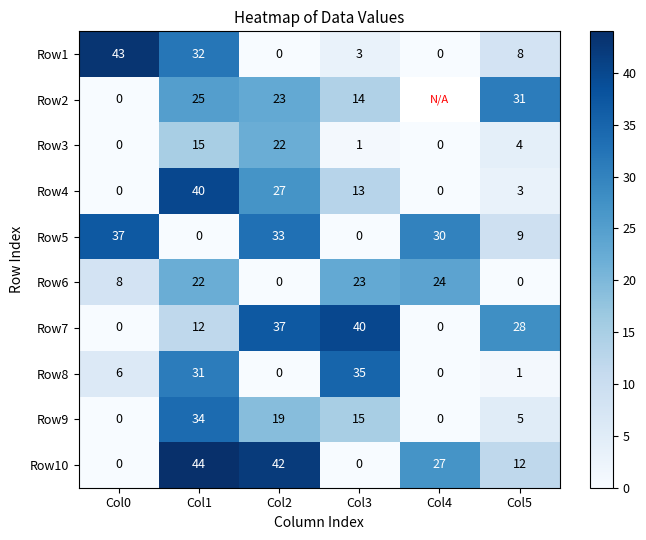

How many data points does each series have?

6